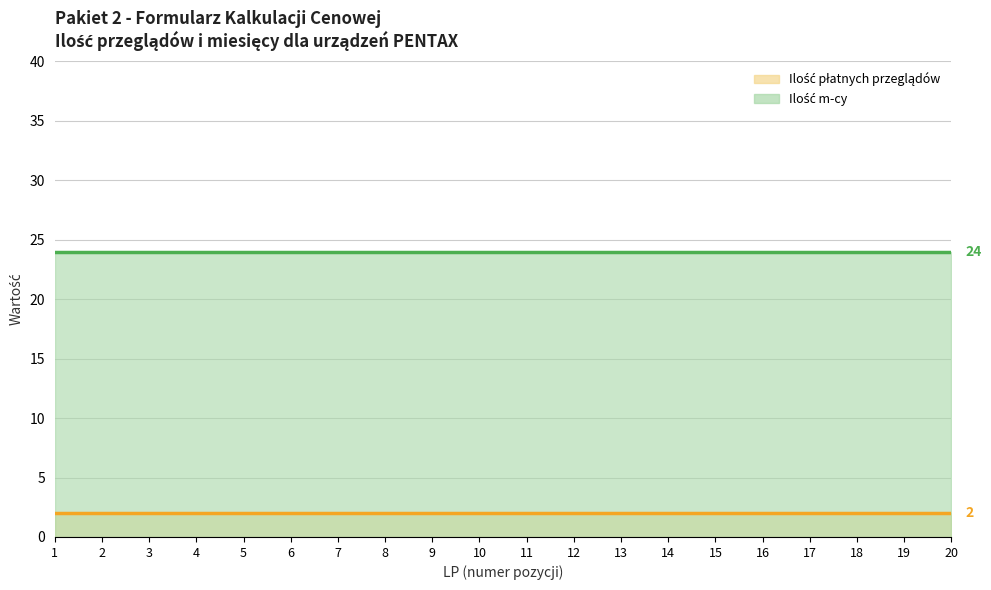

Is it true that Ilość m-cy (linia) equals 7 at 14?

False